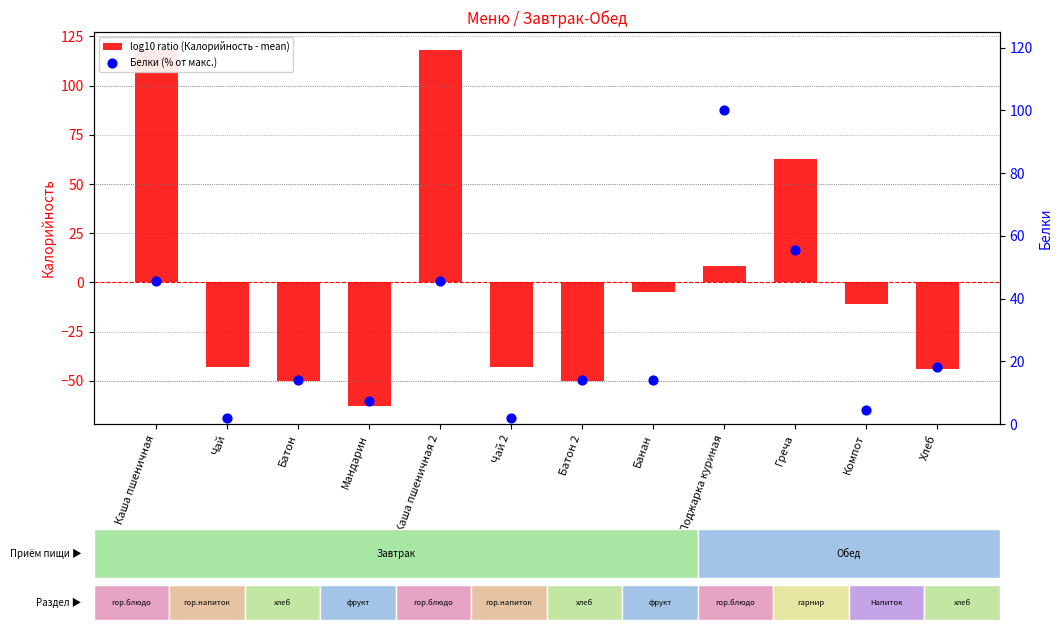

At how many categories does at least one series exceed -45?

12